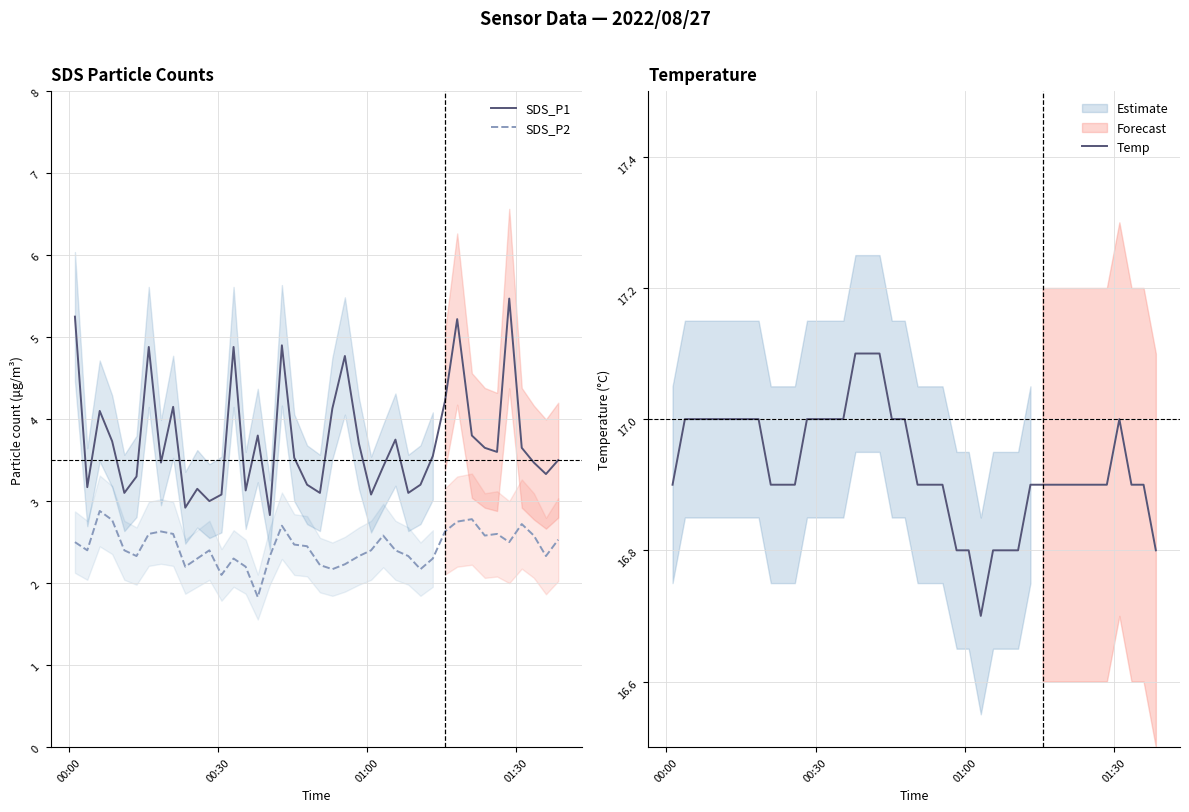

What is the highest value of the SDS_P1 series?

5.5